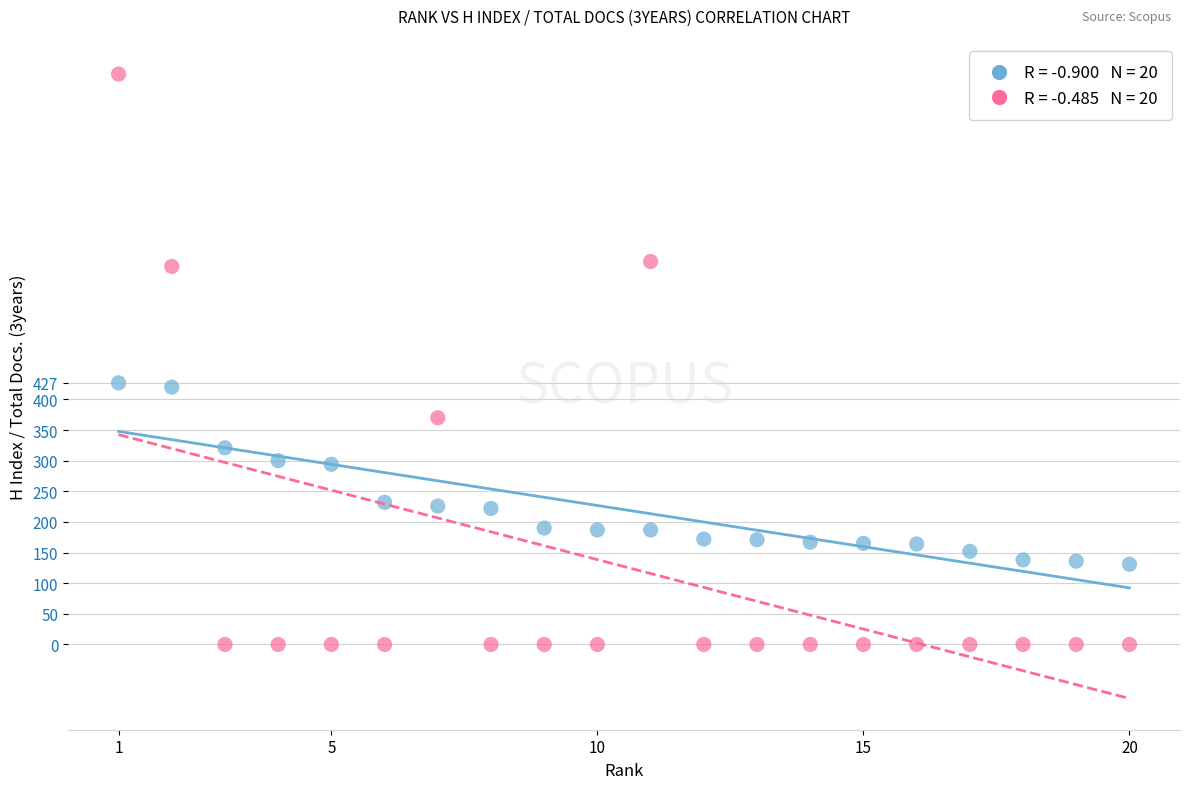

Across all data points, what is the range of Y values (max minus min)?

931